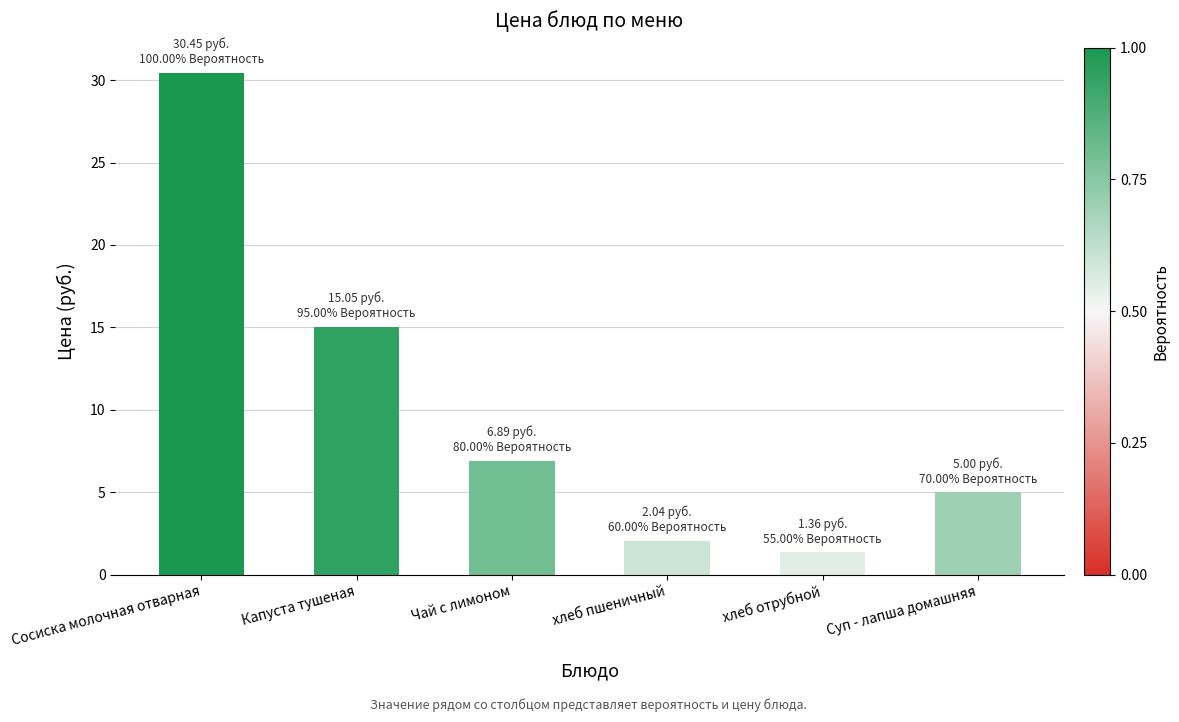

Rank the categories by value from highest to lowest.

Сосиска молочная отварная, Капуста тушеная, Чай с лимоном, Суп - лапша домашняя, хлеб пшеничный, хлеб отрубной